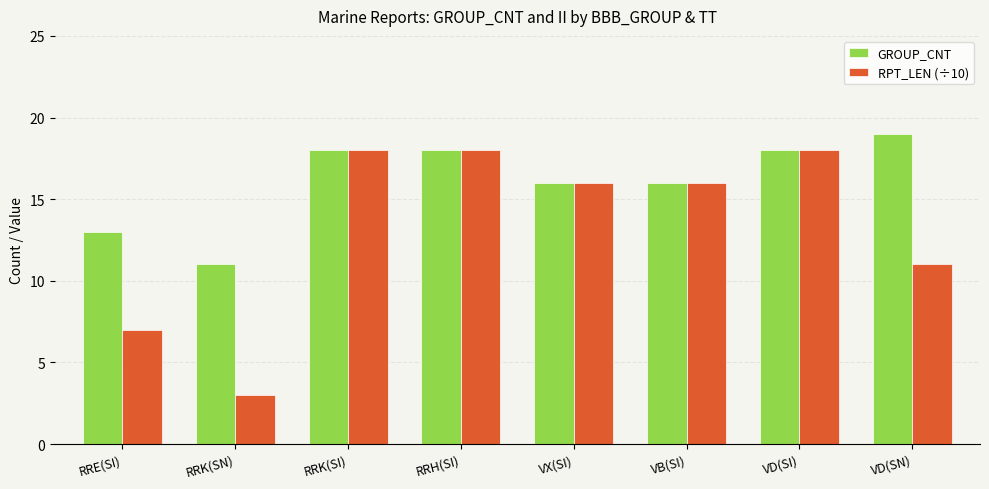

Is it true that RPT_LEN (÷10) equals 3 at RRK(SN)?

True